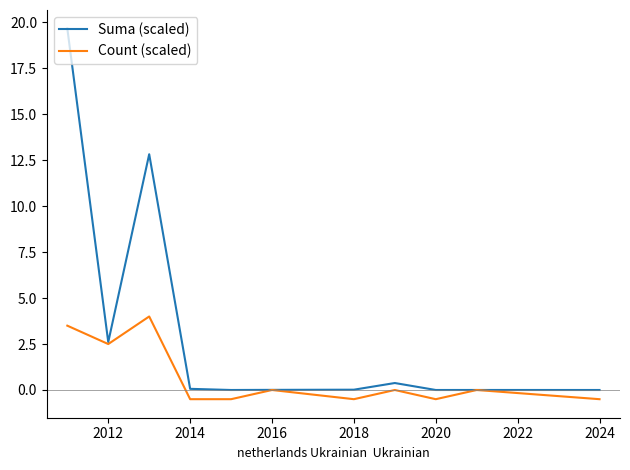

How many lines are shown in the chart?

2